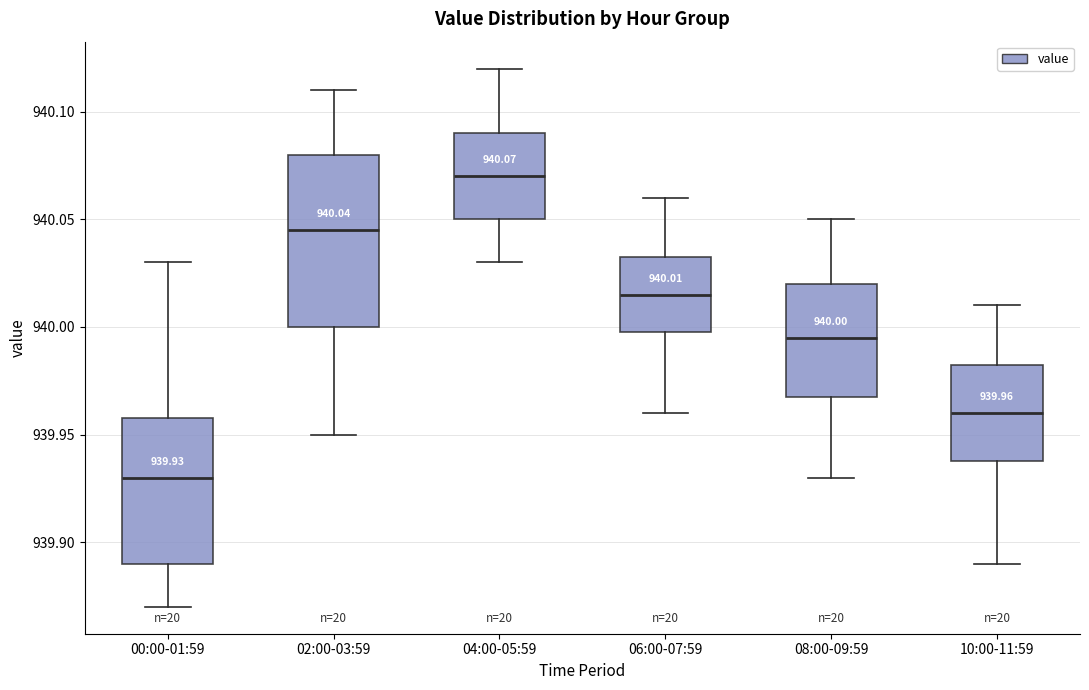

Comparing the boxes themselves (not the whiskers), which one is the tallest?

02:00-03:59